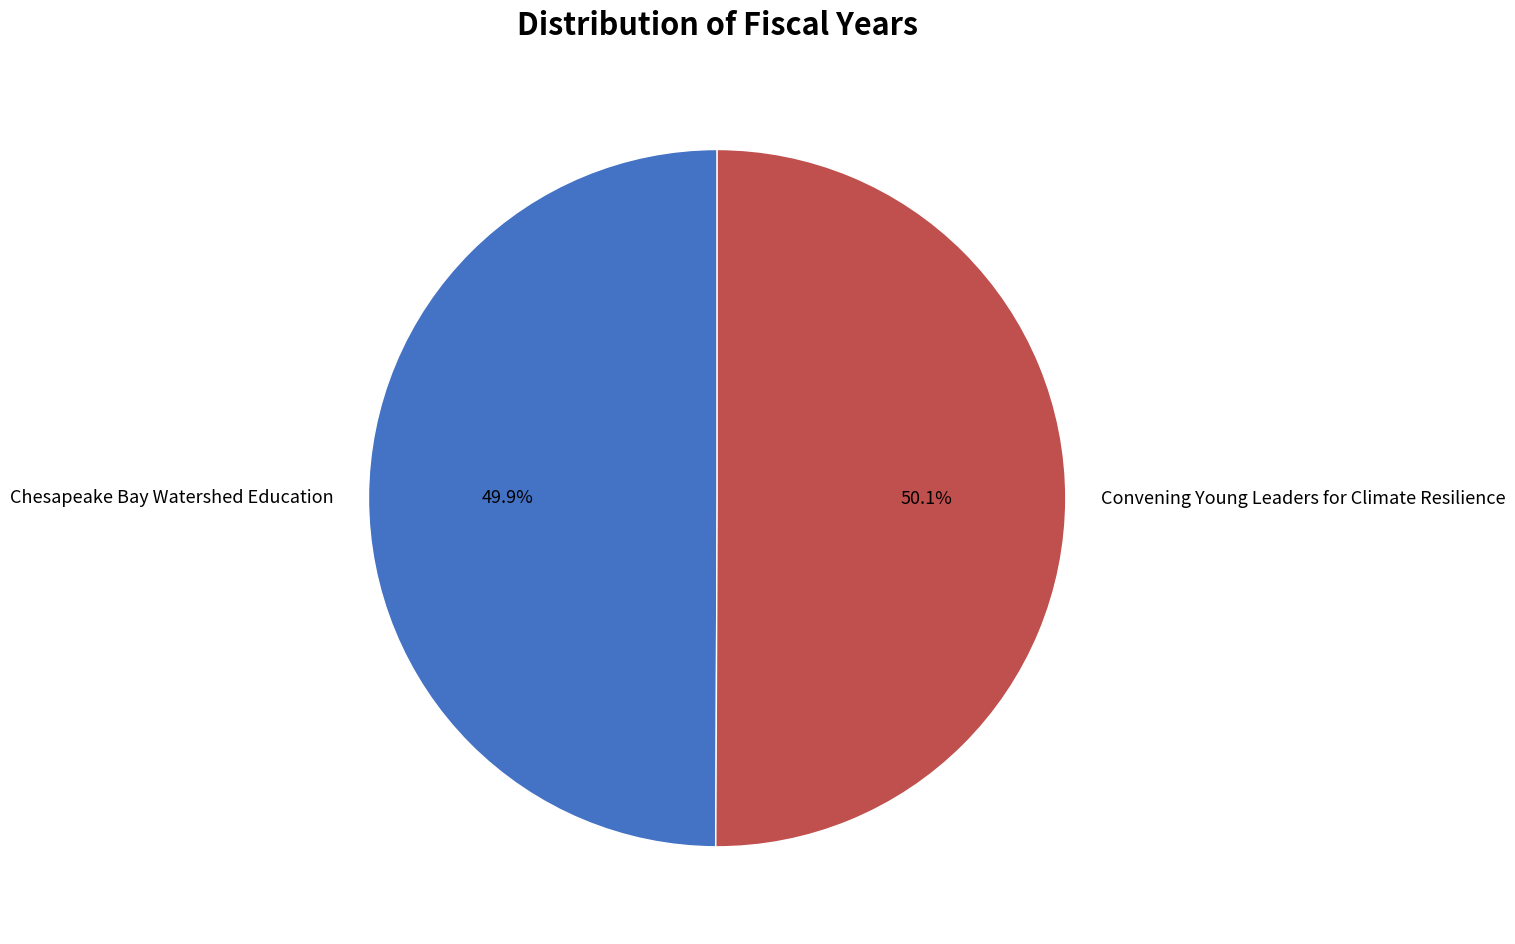

Does any single category account for the majority?

Yes